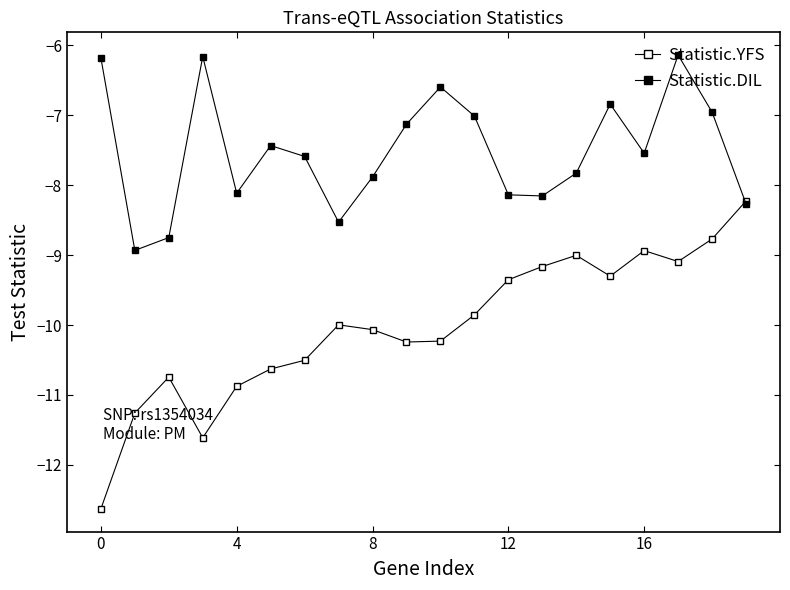

Count the number of categories in the chart.

20